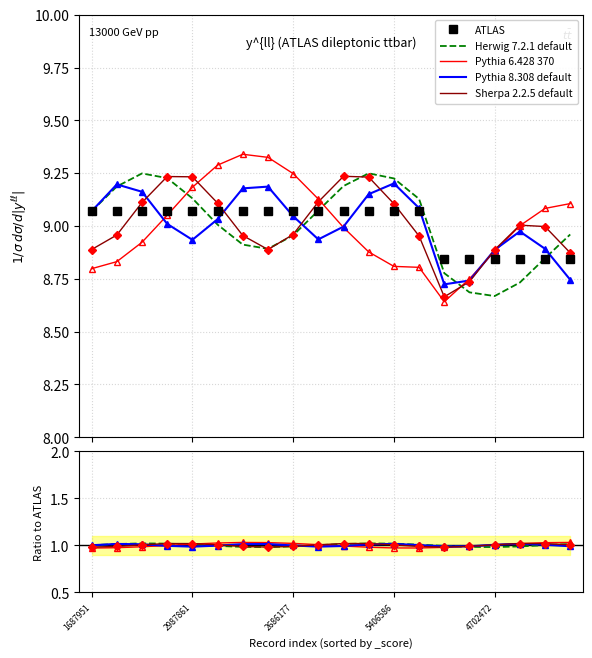

Which series changed the most between 5 and 14?

Pythia 6.428 370